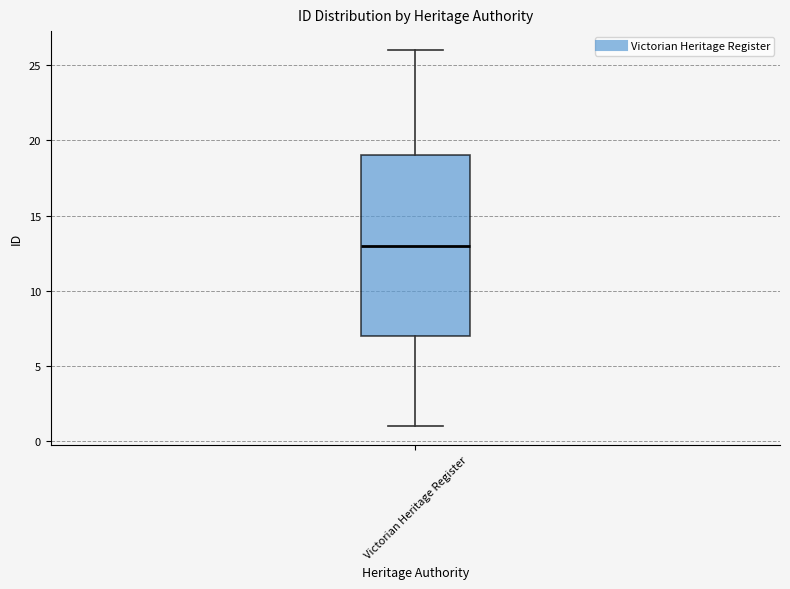

Read this box plot against the y-axis: the position of the median line, the range covered by the box, and the ends of both whiskers. The values are not printed on the chart, so give them approximately, as read against the axis.

median 13, box 7 to 19, whiskers 1 to 26